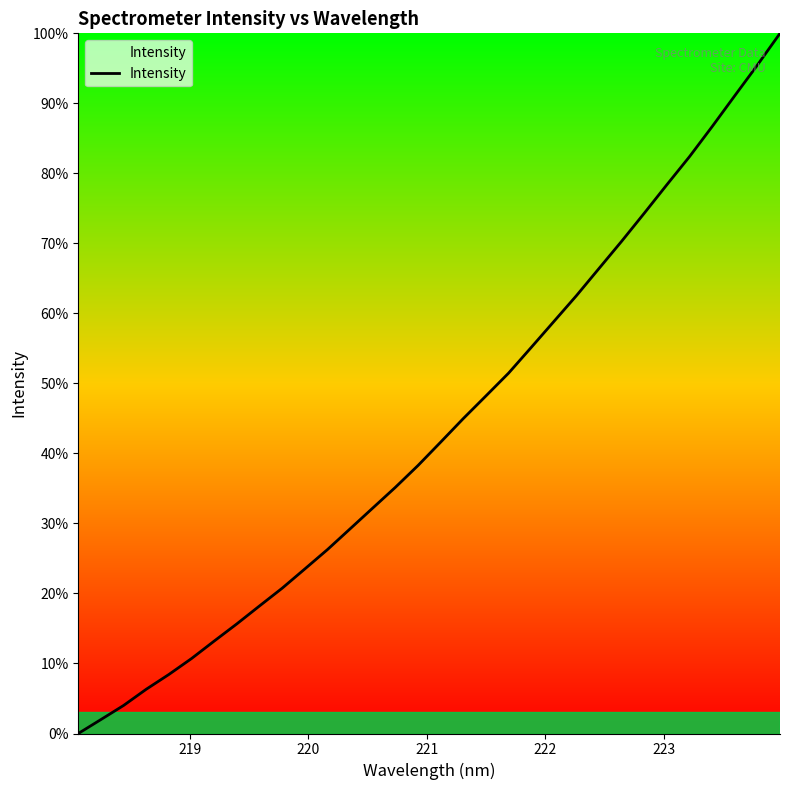

What is the greatest value displayed?

100.0